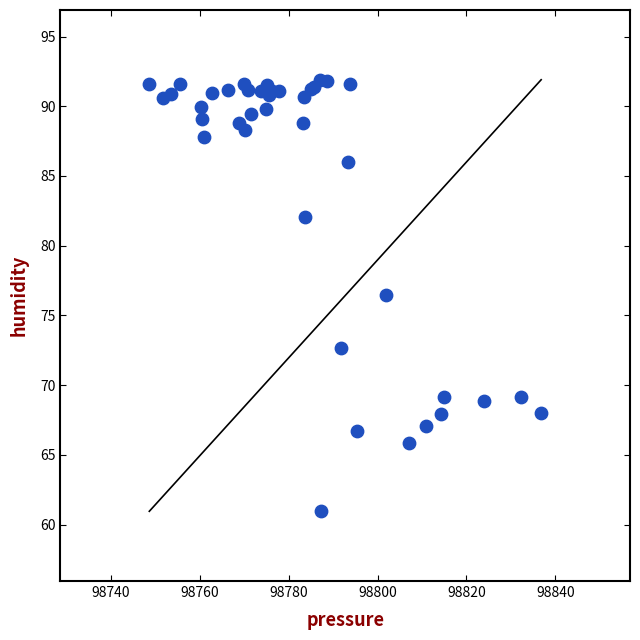

What Y value in the scatter plot is closest to 76?

76.5